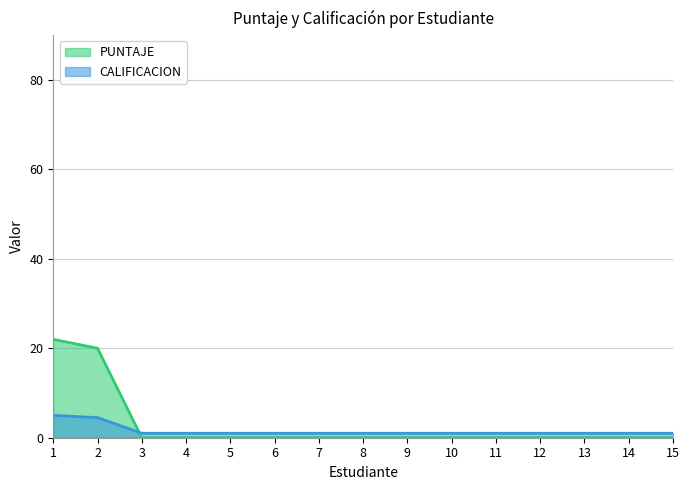

What is the total value across all series at 14?

1.0